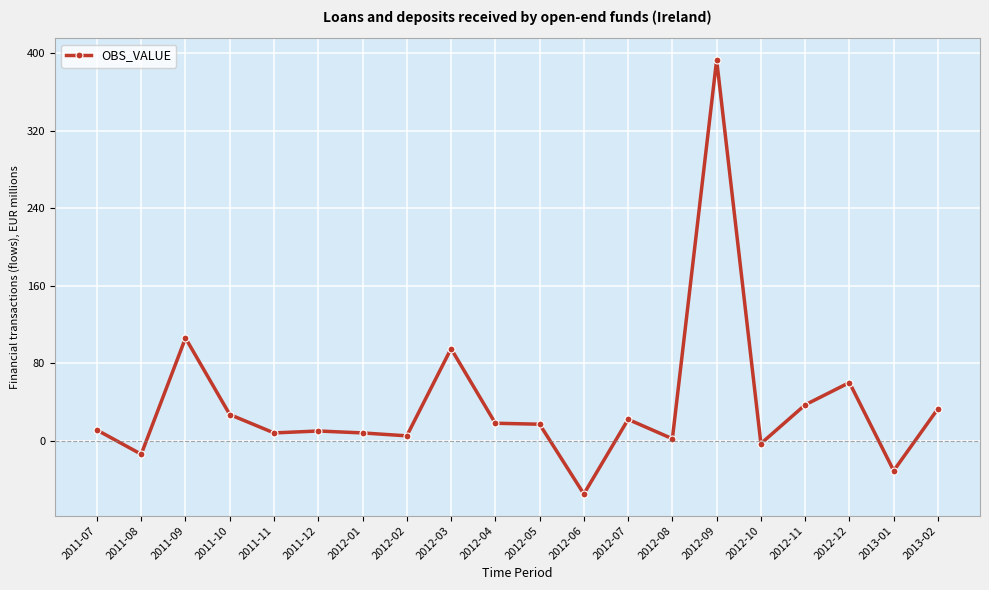

What is the label of the 2nd point from the right?

2013-01